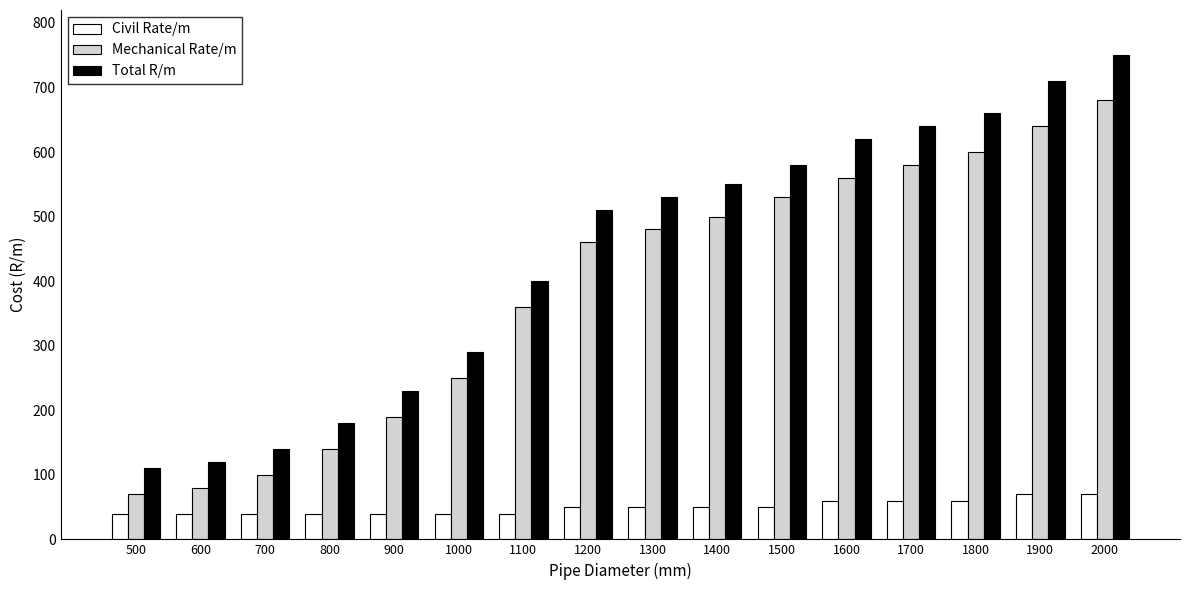

Does the chart contain stacked bars?

No